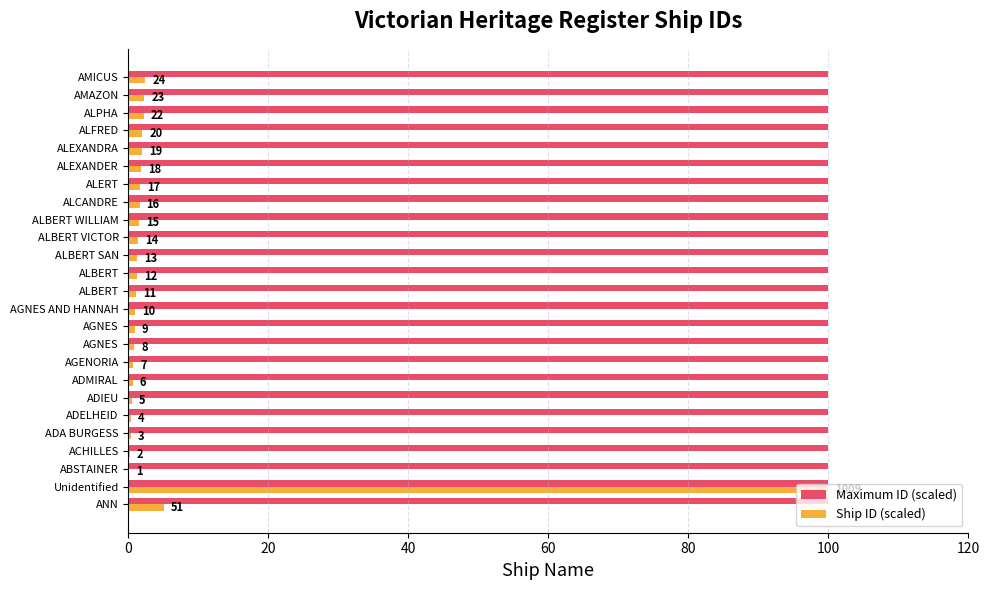

What are all the series names shown in the legend?

Maximum ID (scaled), Ship ID (scaled)